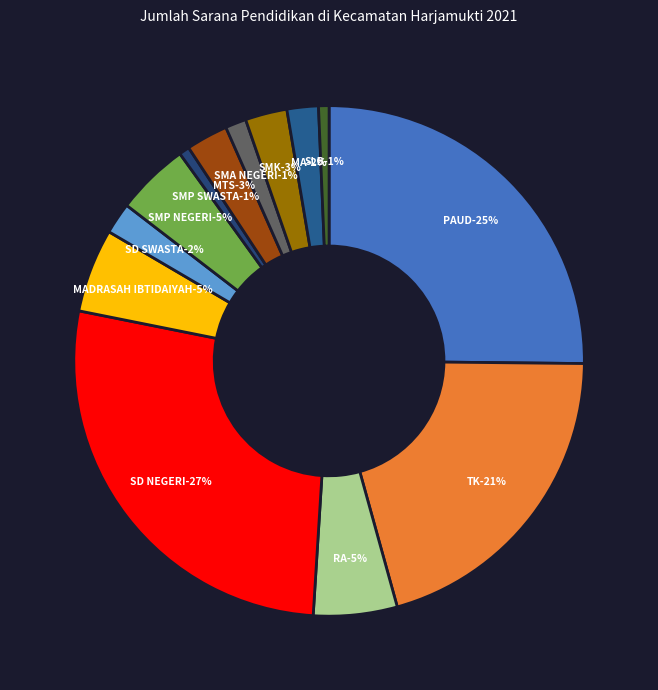

Count the number of slices in the pie.

13